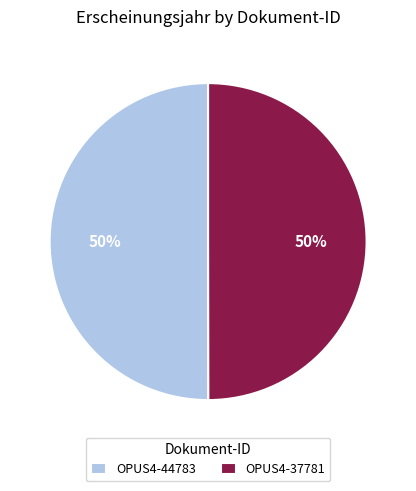

How many segments does this pie chart have?

2